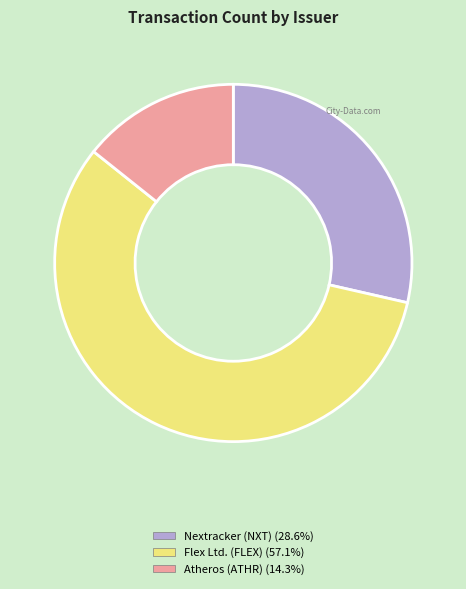

Count the number of slices in the pie.

3